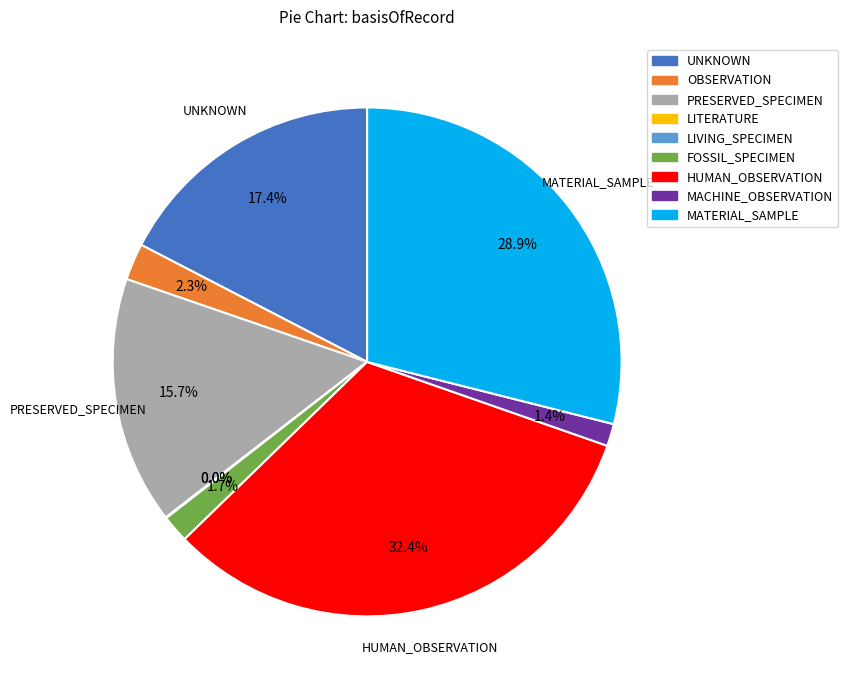

Combined, do MATERIAL_SAMPLE and PRESERVED_SPECIMEN account for over 50%?

No